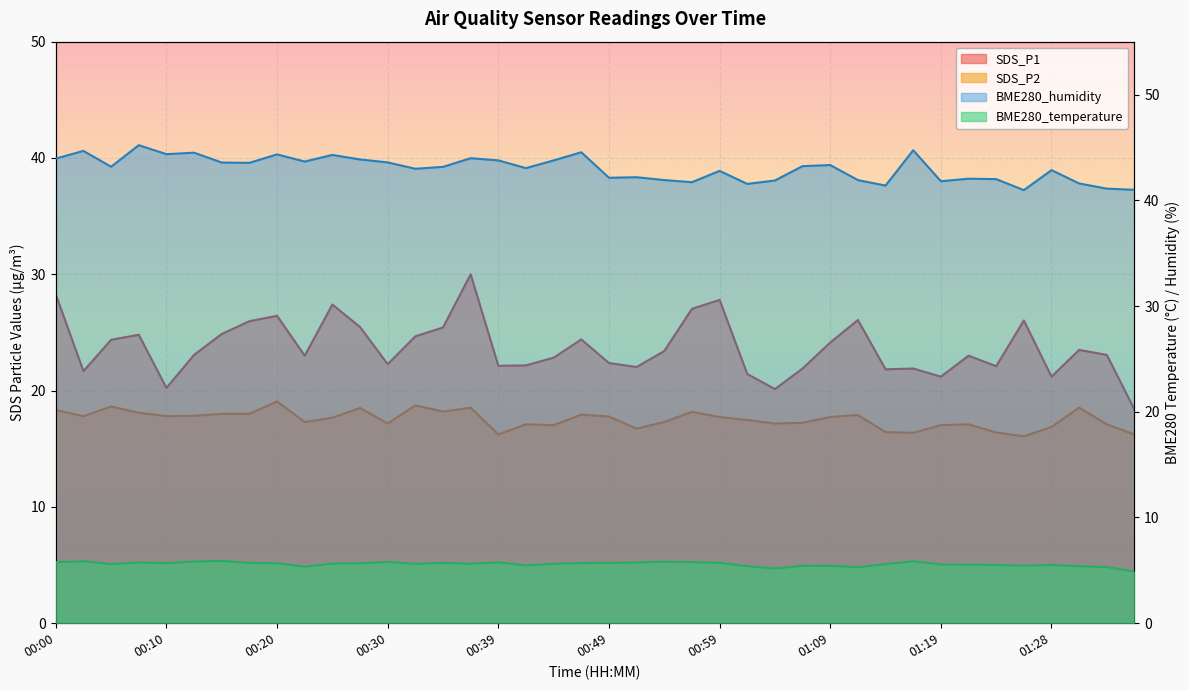

What are all the series names shown in the legend?

BME280_temperature, BME280_humidity, SDS_P1, SDS_P2